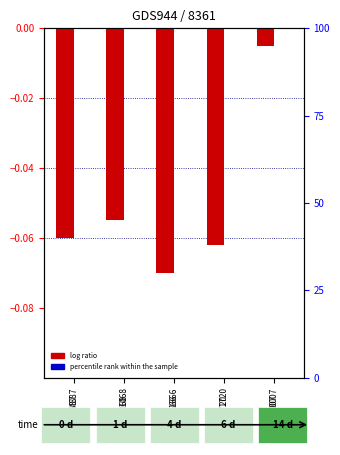

Read the log ratio value at GSM887.

-0.1